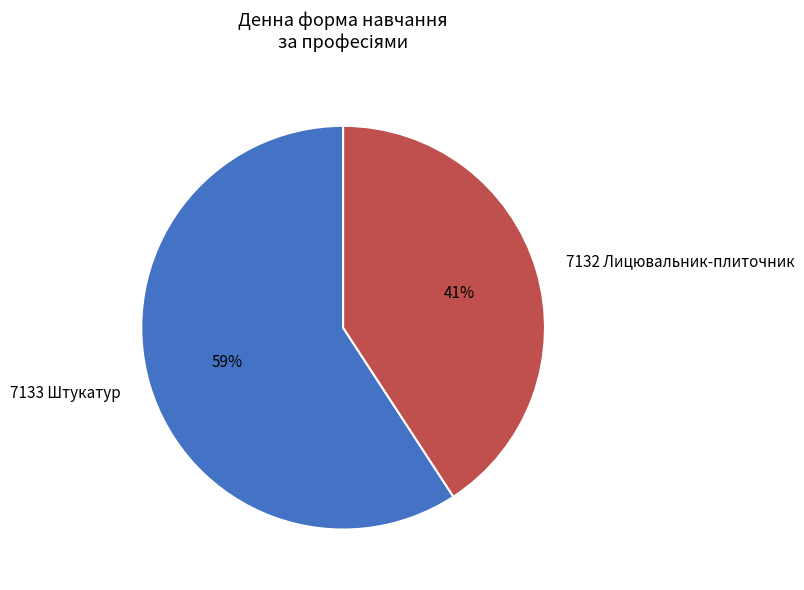

Which slice is the smallest?

7132 Лицювальник-плиточник